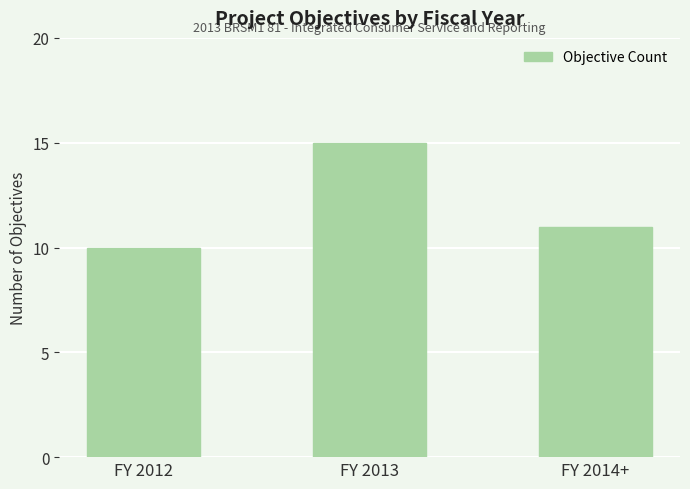

What is the sum of all values?

36